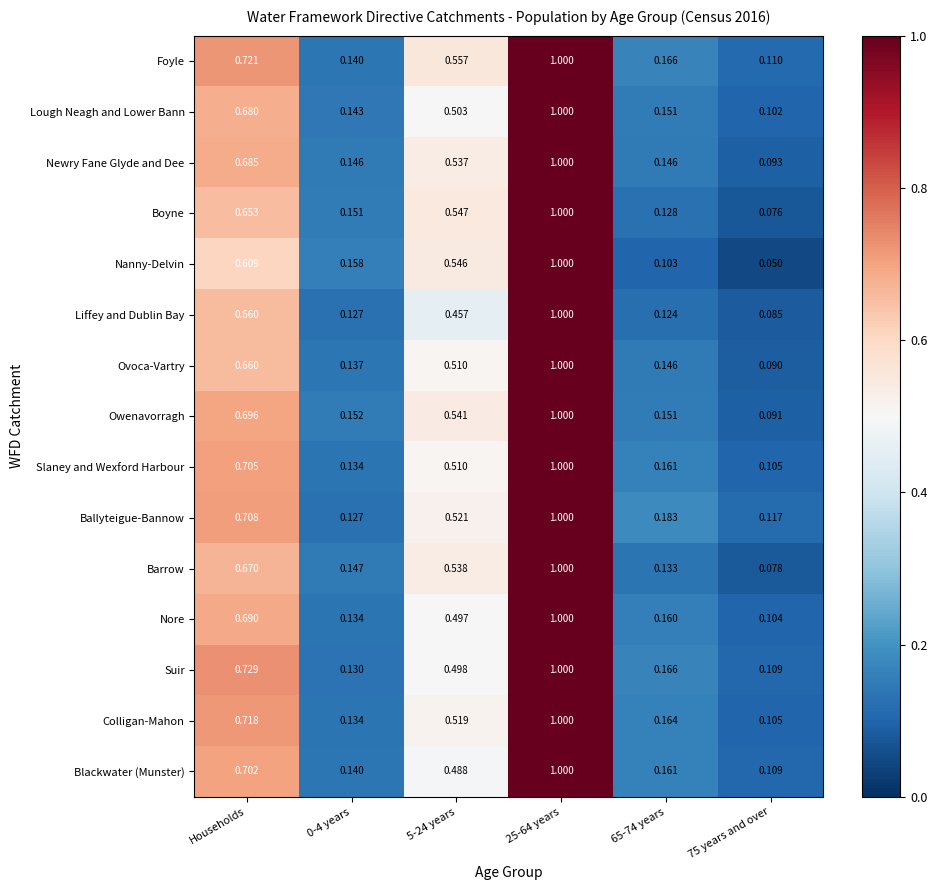

Which series has the largest total across all categories?

Foyle